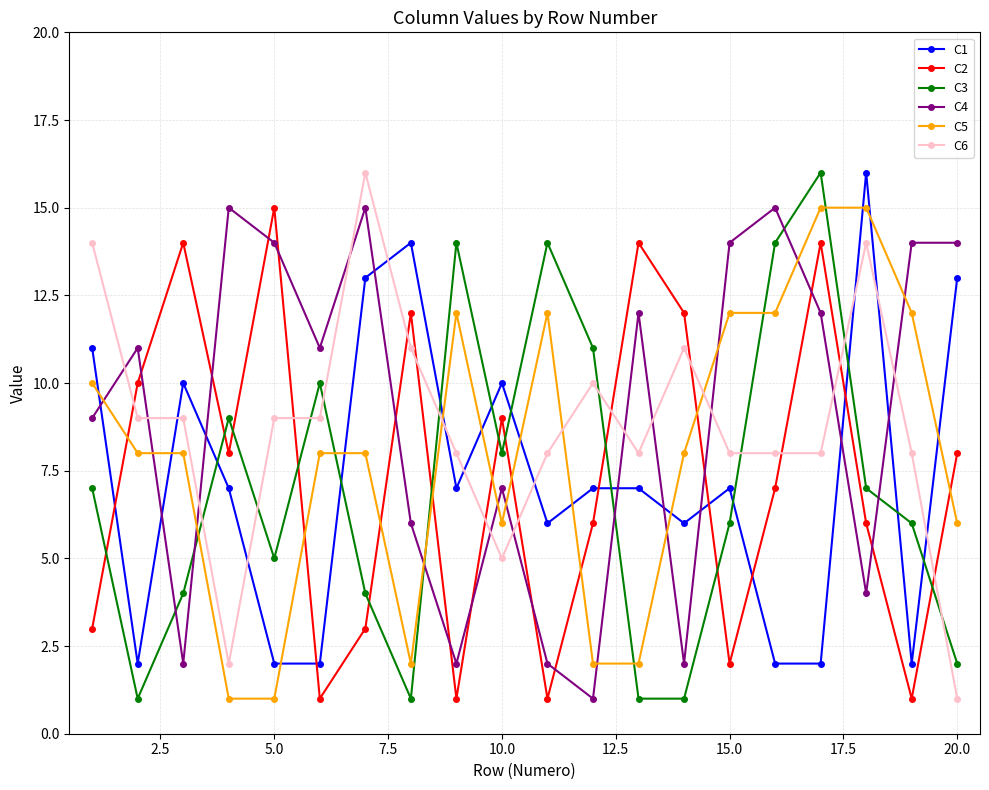

Count the number of categories in the chart.

20